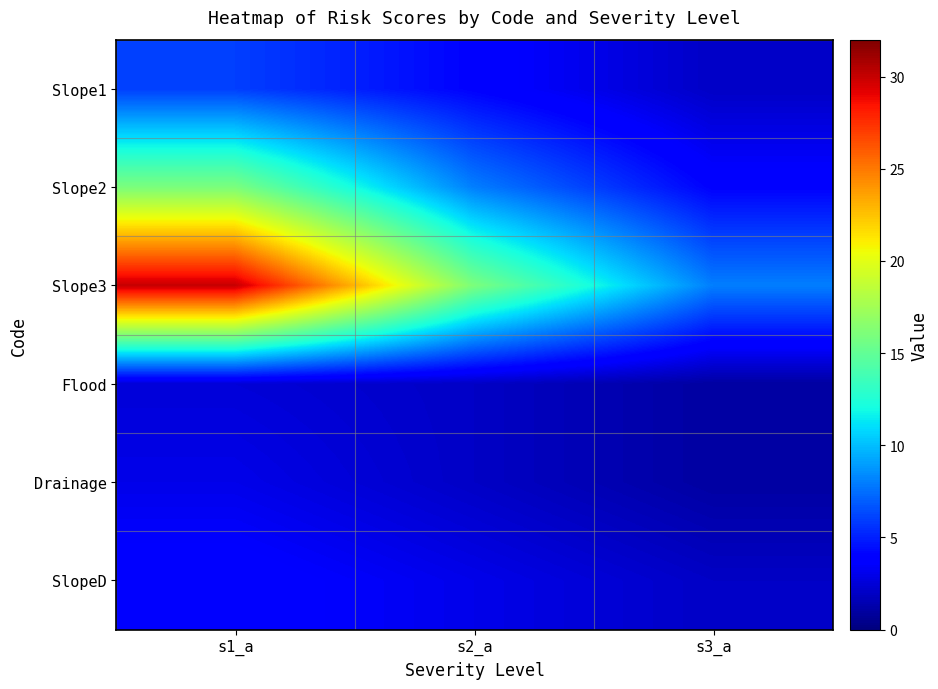

Reading left to right, list all the values displayed in this chart.

Slope1: s1_a=6.0	s2_a=4.0	s3_a=2.0
Slope2: s1_a=16.0	s2_a=8.0	s3_a=4.0
Slope3: s1_a=30.0	s2_a=16.0	s3_a=8.0
Flood: s1_a=2.5	s2_a=2.0	s3_a=1.0
Drainage: s1_a=3.0	s2_a=2.0	s3_a=1.0
SlopeD: s1_a=4.0	s2_a=3.0	s3_a=2.0